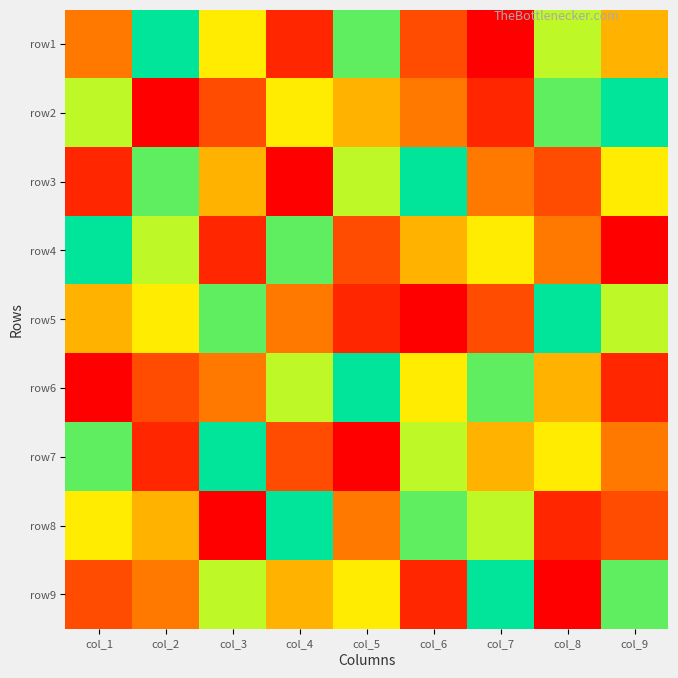

Reading left to right, list all the values displayed in this chart.

row1: col_1=4	col_2=9	col_3=6	col_4=2	col_5=8	col_6=3	col_7=1	col_8=7	col_9=5
row2: col_1=7	col_2=1	col_3=3	col_4=6	col_5=5	col_6=4	col_7=2	col_8=8	col_9=9
row3: col_1=2	col_2=8	col_3=5	col_4=1	col_5=7	col_6=9	col_7=4	col_8=3	col_9=6
row4: col_1=9	col_2=7	col_3=2	col_4=8	col_5=3	col_6=5	col_7=6	col_8=4	col_9=1
row5: col_1=5	col_2=6	col_3=8	col_4=4	col_5=2	col_6=1	col_7=3	col_8=9	col_9=7
row6: col_1=1	col_2=3	col_3=4	col_4=7	col_5=9	col_6=6	col_7=8	col_8=5	col_9=2
row7: col_1=8	col_2=2	col_3=9	col_4=3	col_5=1	col_6=7	col_7=5	col_8=6	col_9=4
row8: col_1=6	col_2=5	col_3=1	col_4=9	col_5=4	col_6=8	col_7=7	col_8=2	col_9=3
row9: col_1=3	col_2=4	col_3=7	col_4=5	col_5=6	col_6=2	col_7=9	col_8=1	col_9=8